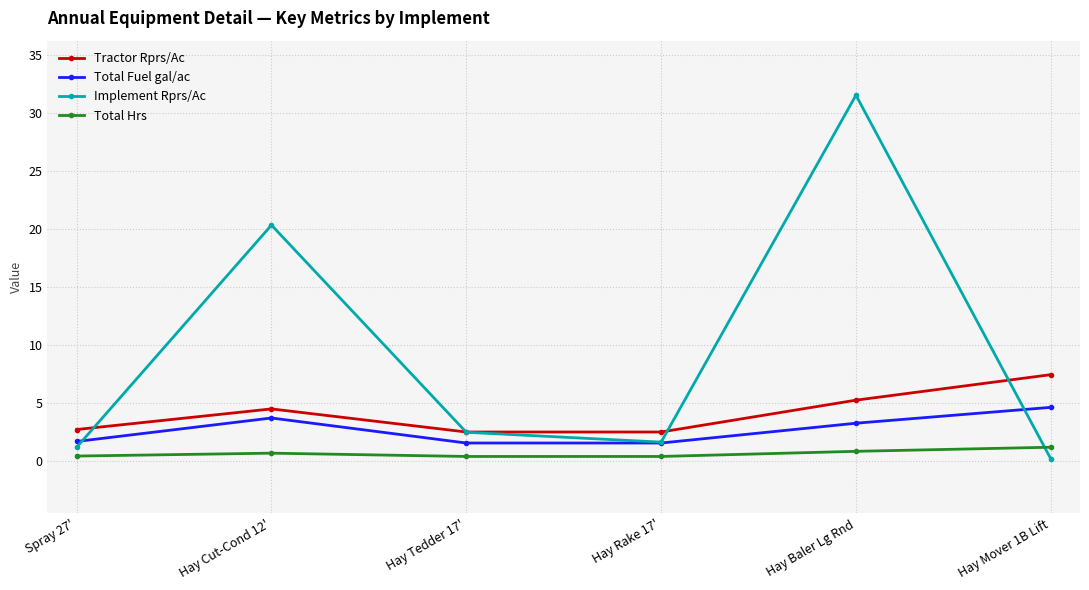

True or false: Total Fuel gal/ac and Implement Rprs/Ac intersect in this chart.

True